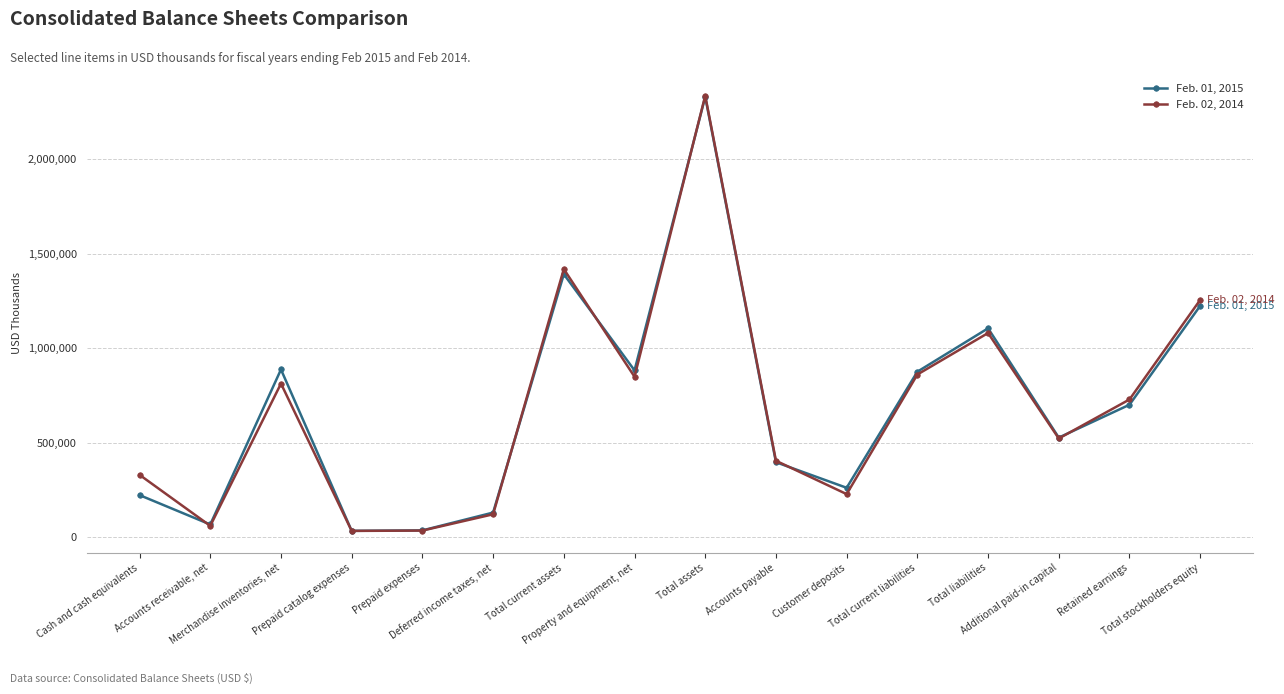

What is the label of the 15th point from the left?

Retained earnings